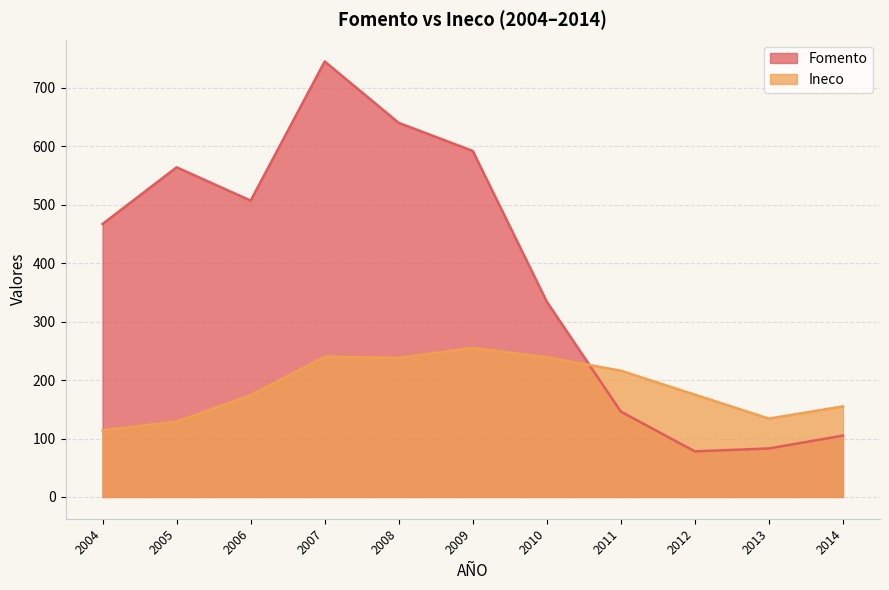

The Fomento series shows 78 at 2012. True or false?

True